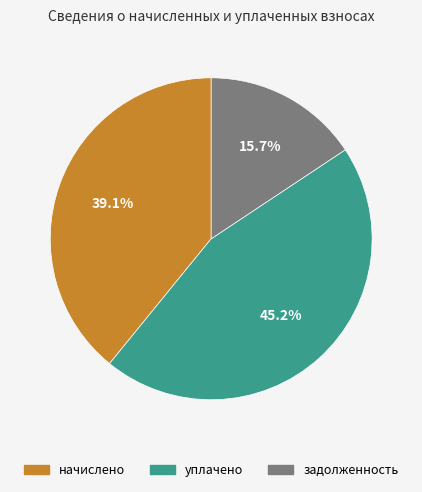

Is there a majority slice in this chart?

No